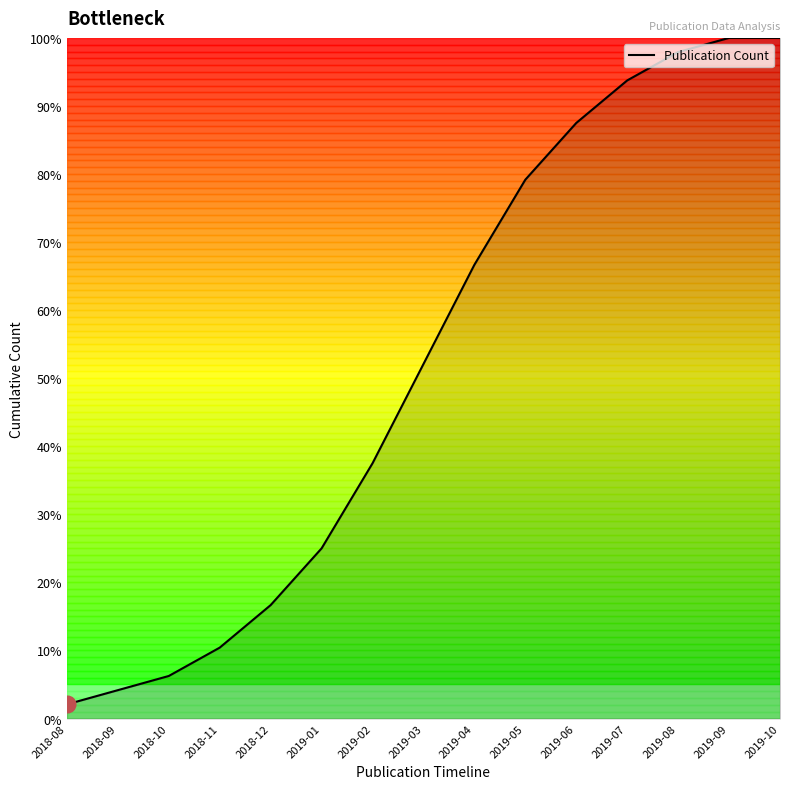

What is the average value?

51.9